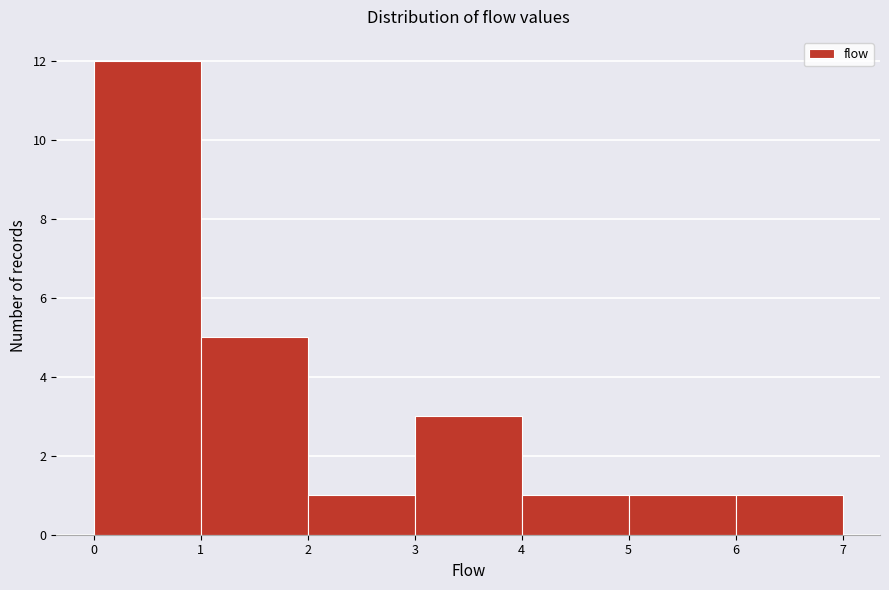

Reading left to right, list every bar in this chart as the range it spans on the x-axis followed by its height. The values are not printed on the chart, so give them approximately, as read against the axis.

0 to 1: 12
1 to 2: 5
2 to 3: 1
3 to 4: 3
4 to 5: 1
5 to 6: 1
6 to 7: 1